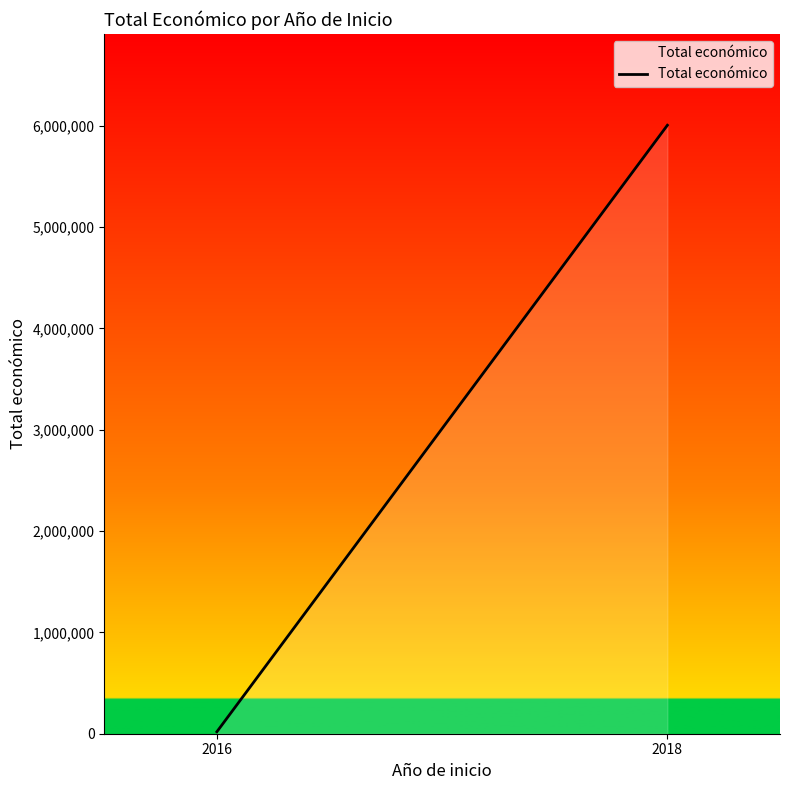

What is the difference between the maximum and minimum values?

5984216